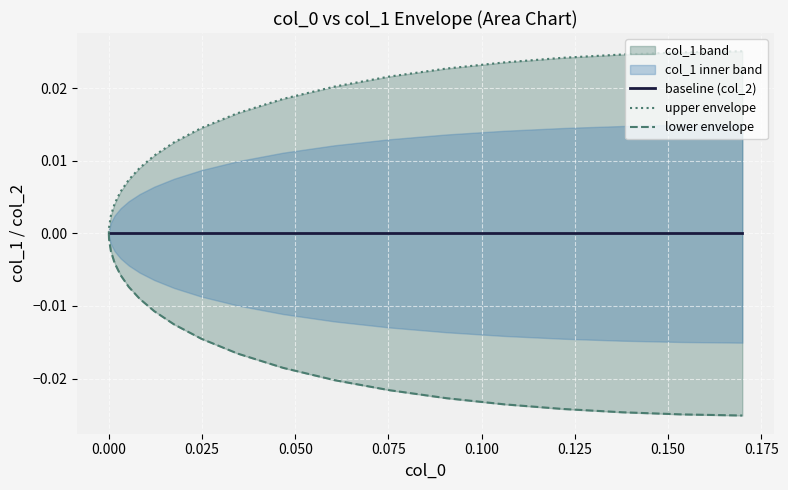

Which series has the largest range (max minus min)?

lower envelope